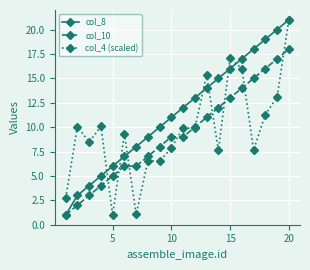

Which series has the largest total across all categories?

col_8